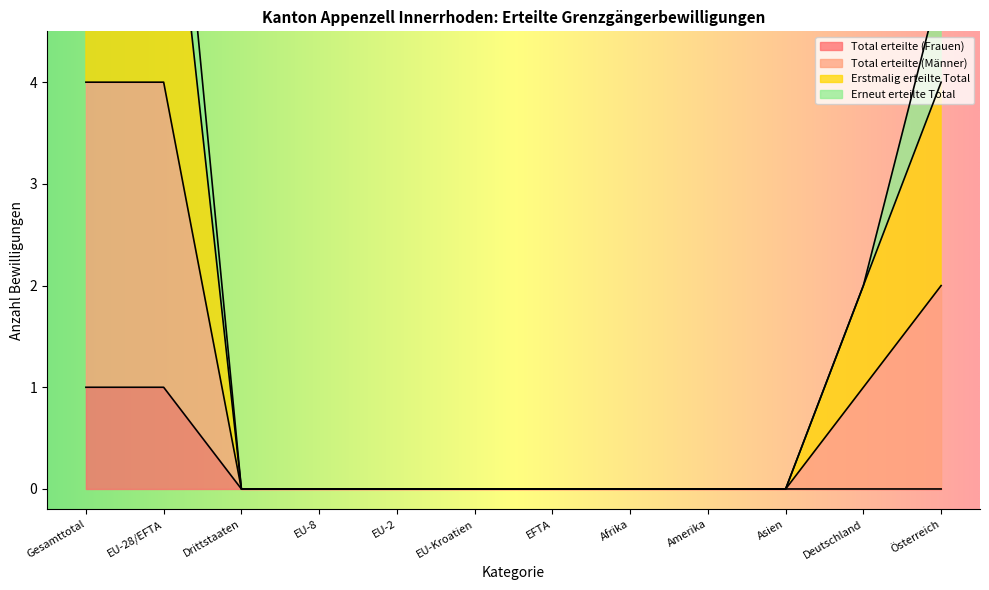

What is the sum of all Total erteilte (Frauen) values?

2